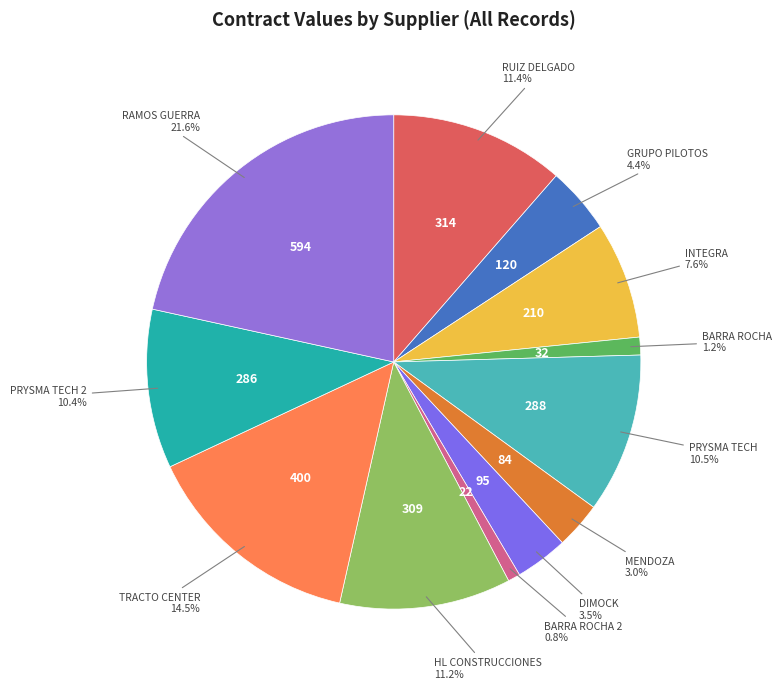

What is the smallest slice in the pie chart?

BARRA ROCHA (2)